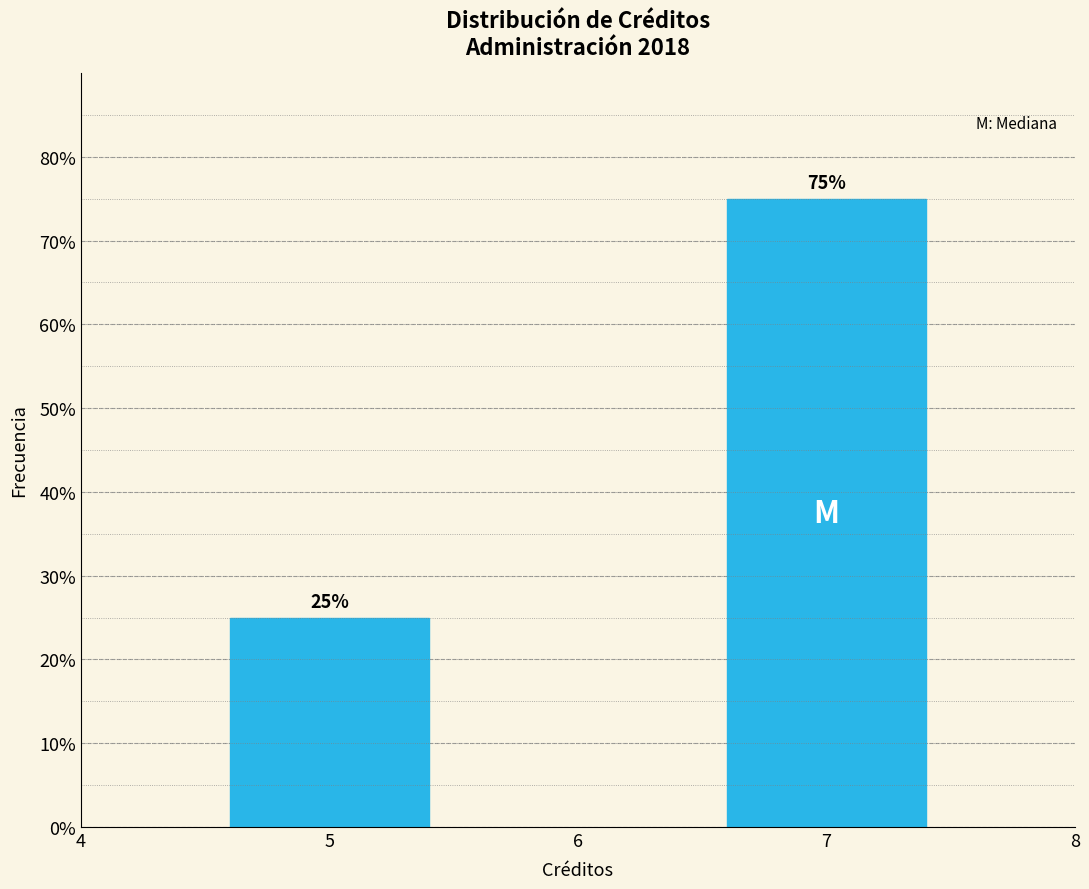

Reading left to right, what are all the values shown in this chart?

5=25	7=75